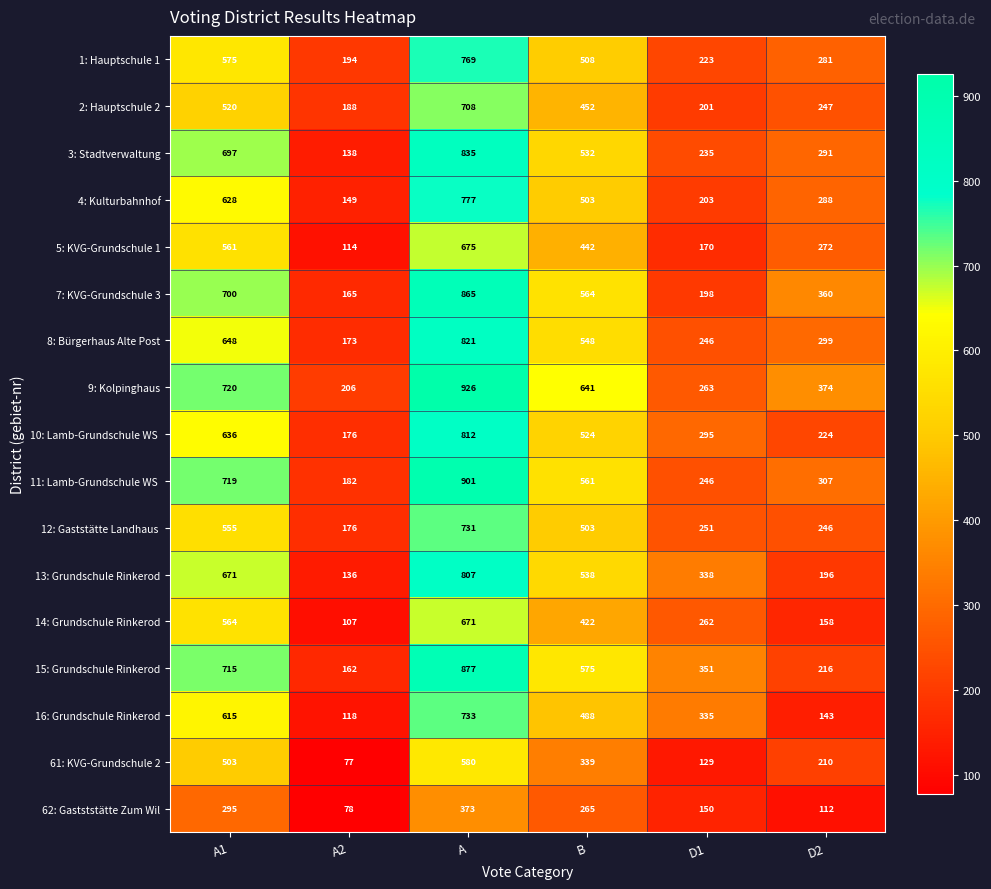

The 62: Gastststätte Zum Wil series shows 112 at D2. True or false?

True